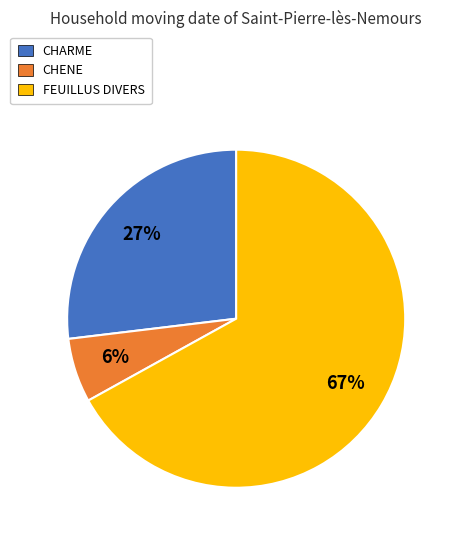

Does CHARME account for over 50% of the chart?

No